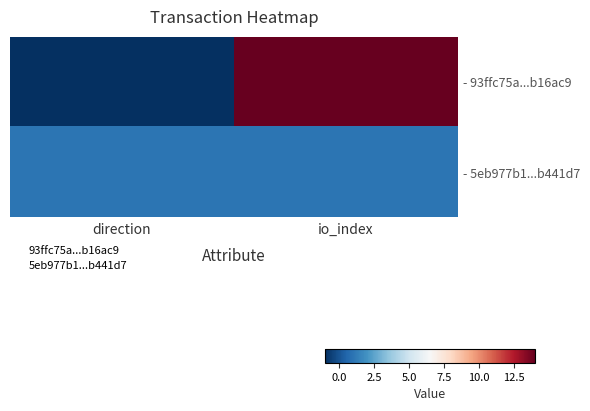

What is the maximum value shown in the chart?

14